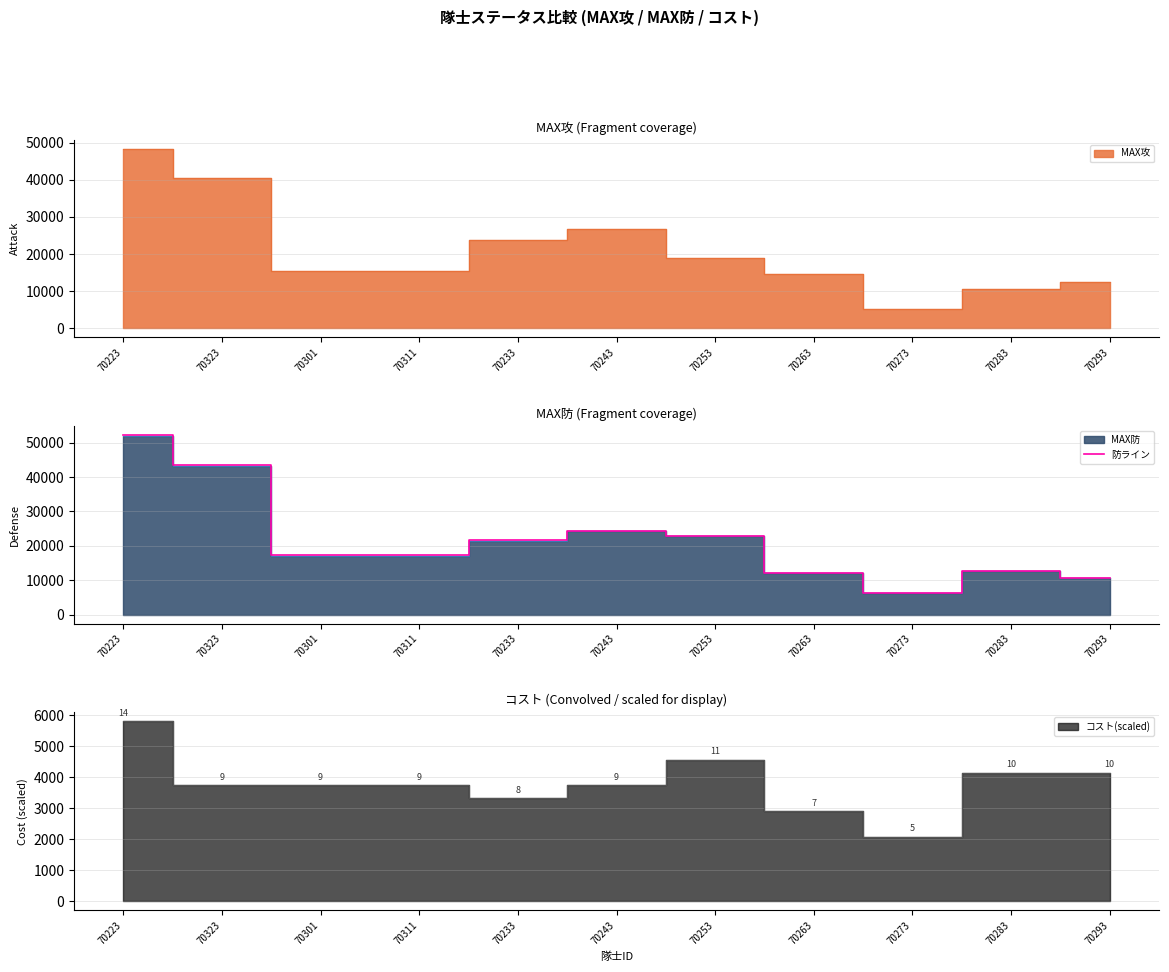

Is it true that the value at 70233 is 21614.5?

True